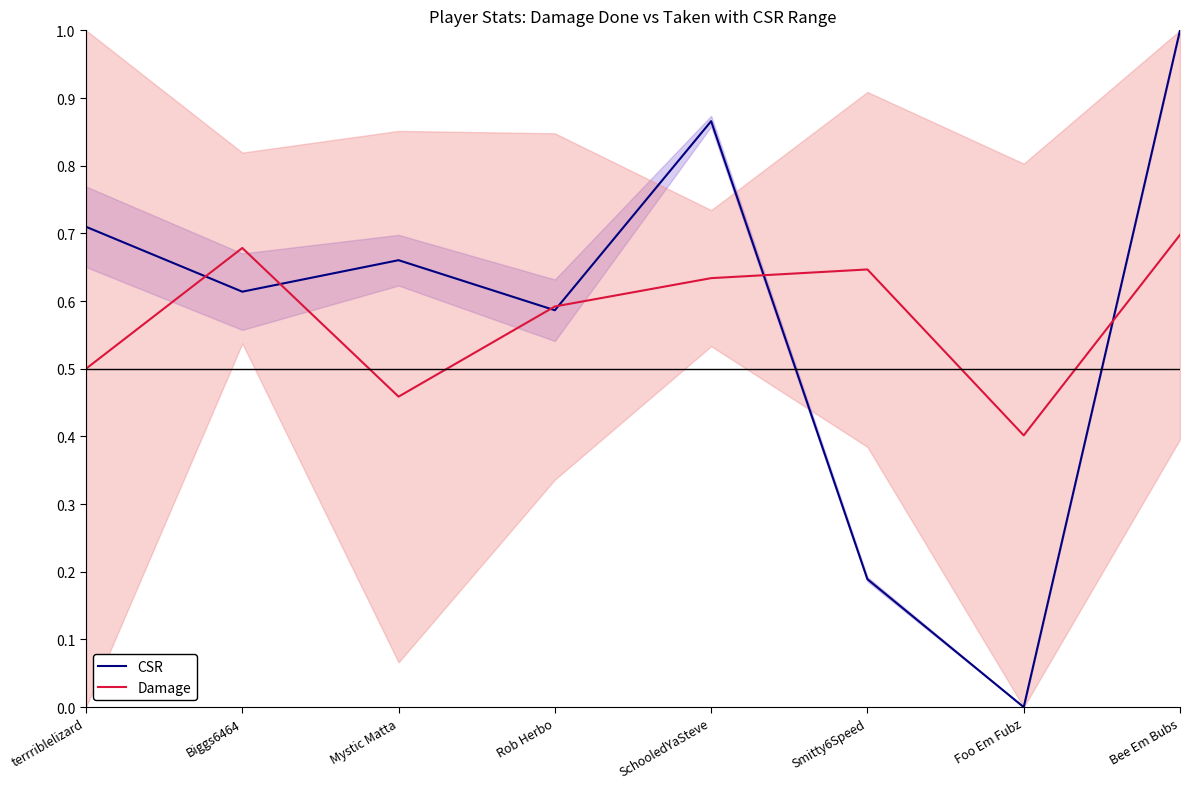

True or false: CSR has a value of 0.6 at Rob Herbo.

True